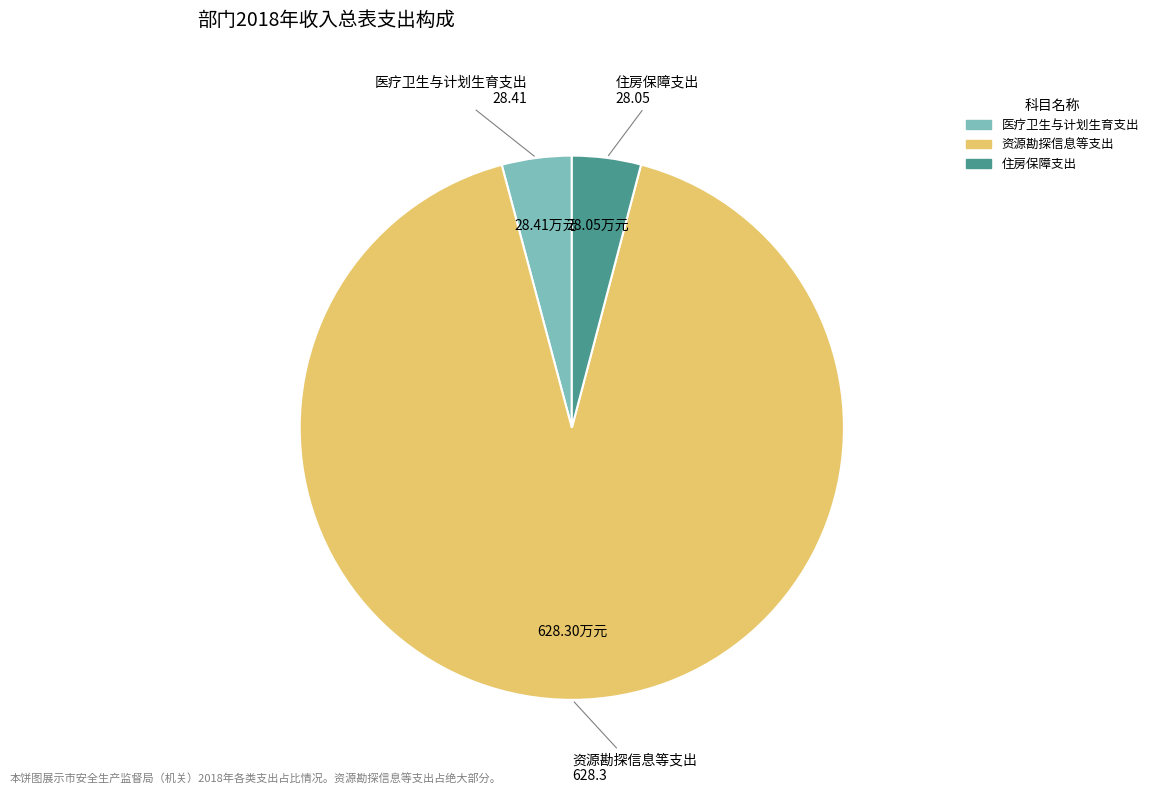

Which category has the biggest portion of the pie?

资源勘探信息等支出